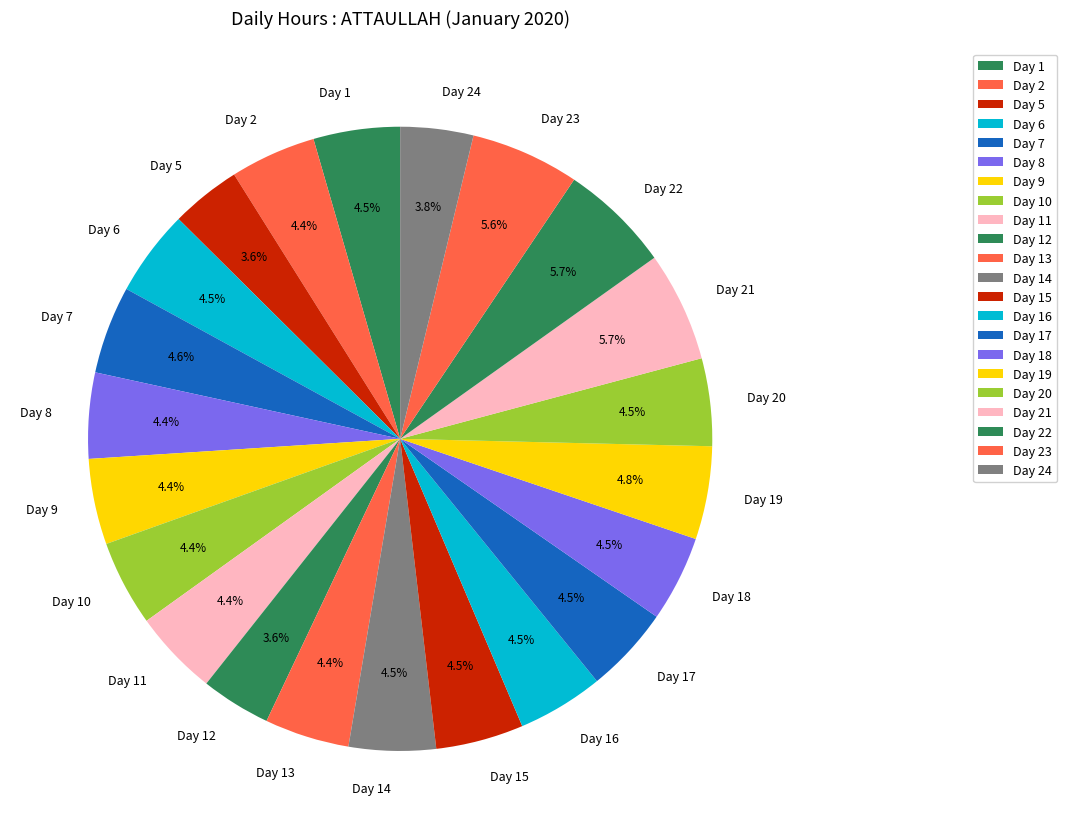

How much of the chart is everything except Day 8?

95.6%